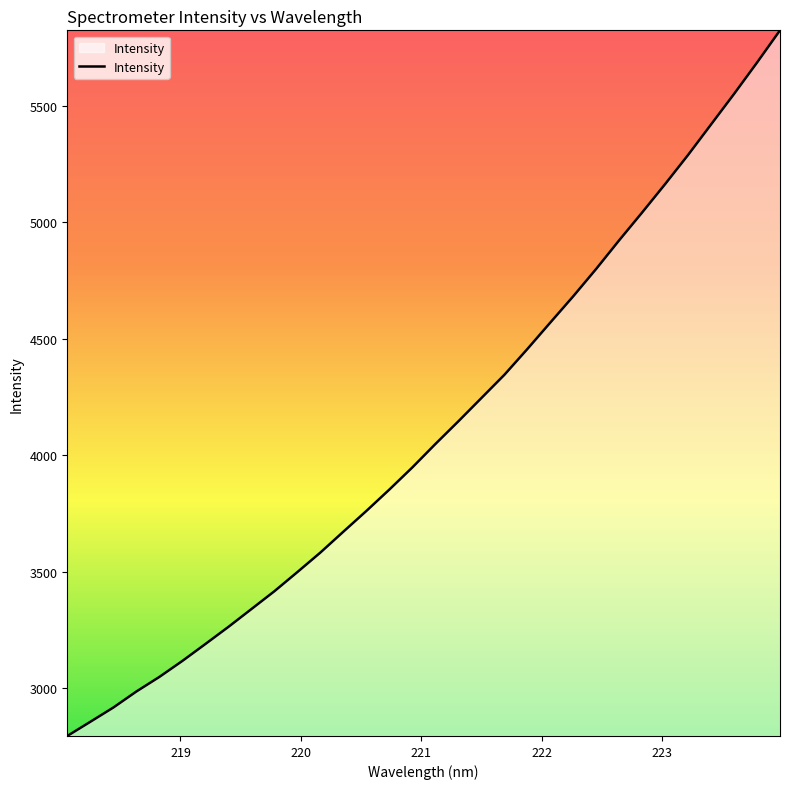

What is the difference between the maximum and minimum values?

3026.7